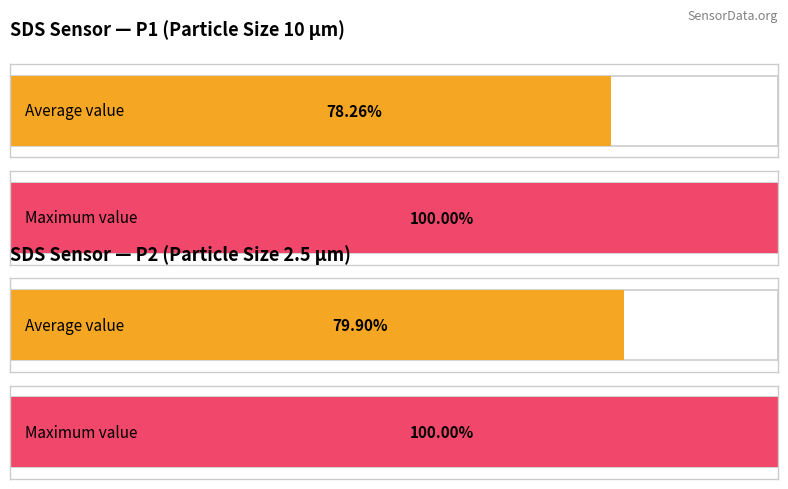

How many bars are there in each group?

2